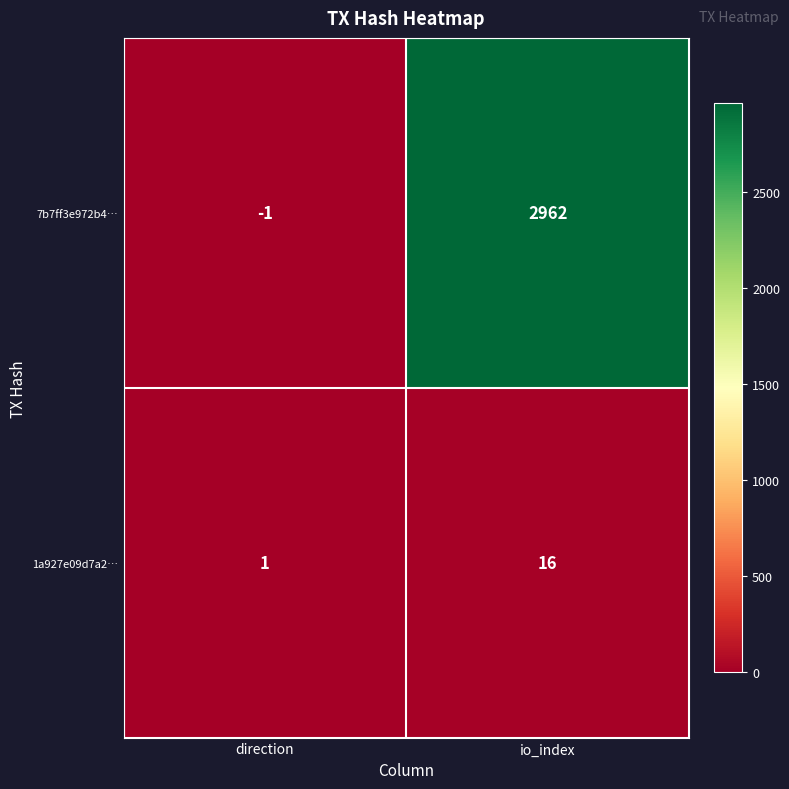

How many distinct data groups are displayed?

2